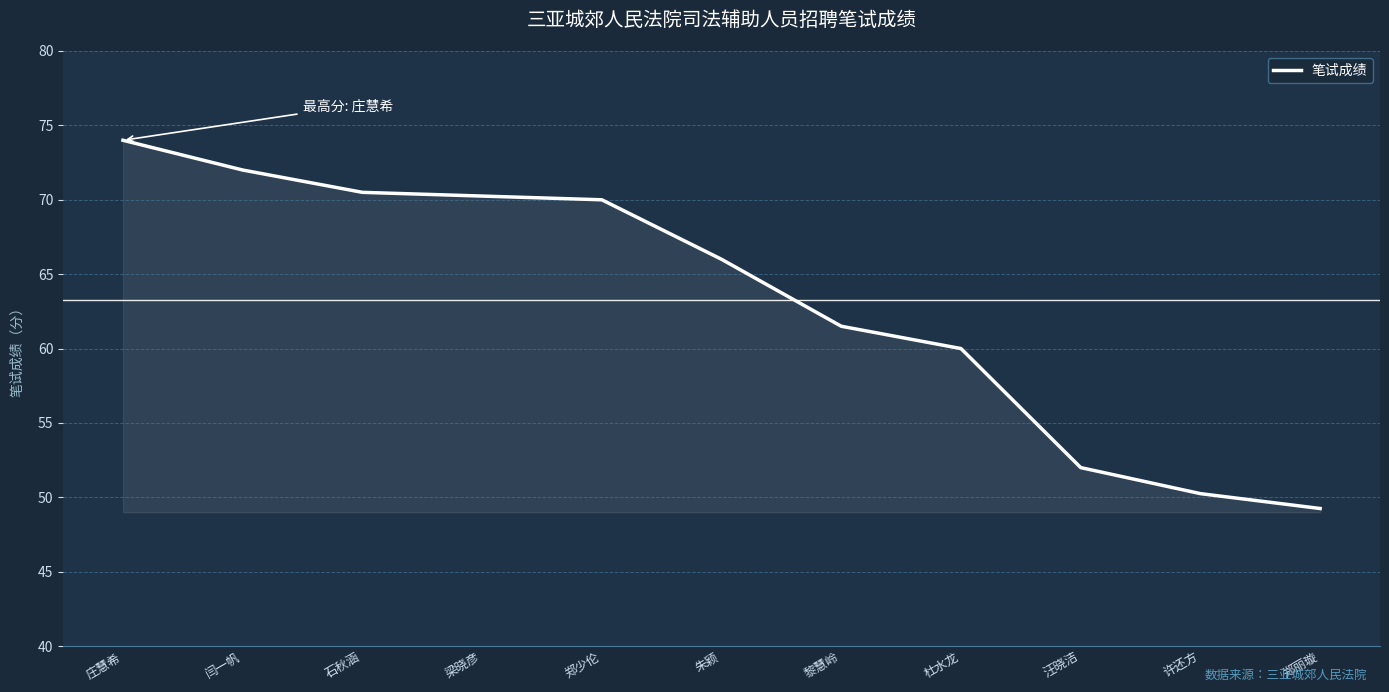

What position from the left is 闫一帆?

2